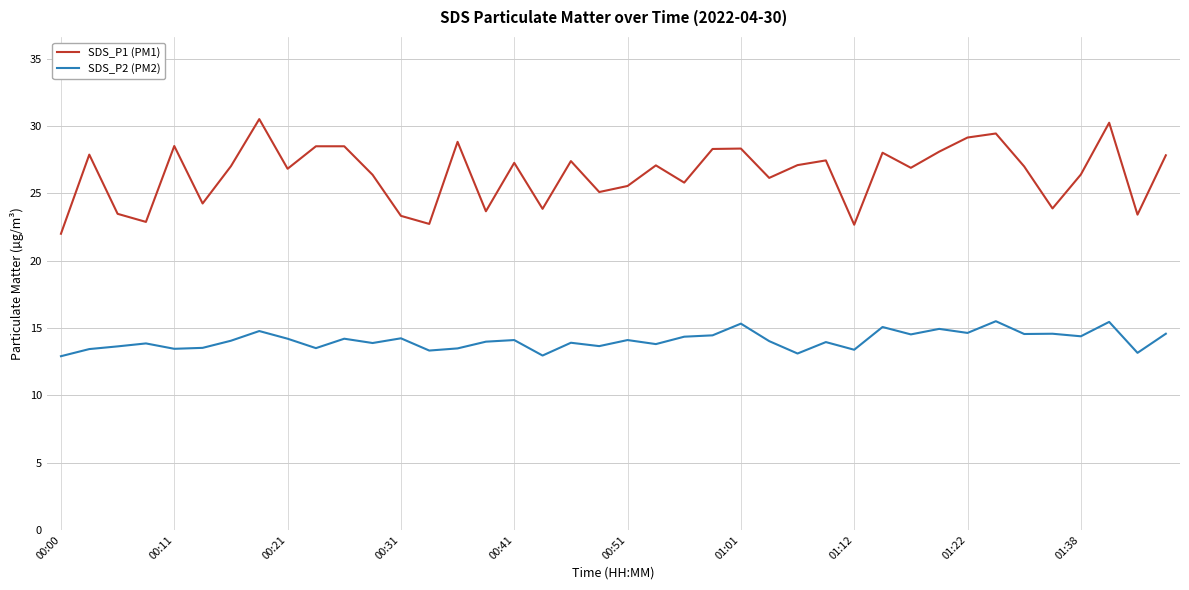

Which series has the largest total across all categories?

SDS_P1 (PM1)